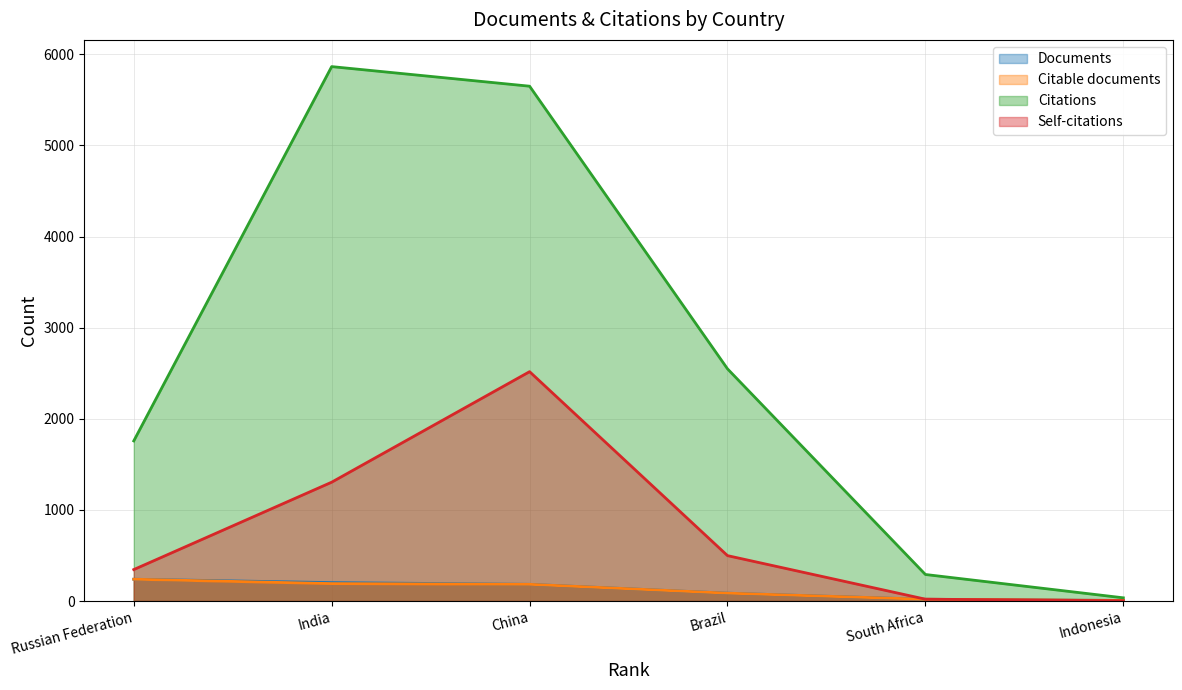

Rank the series by their maximum value, from highest to lowest.

Citations, Self-citations, Documents, Citable documents